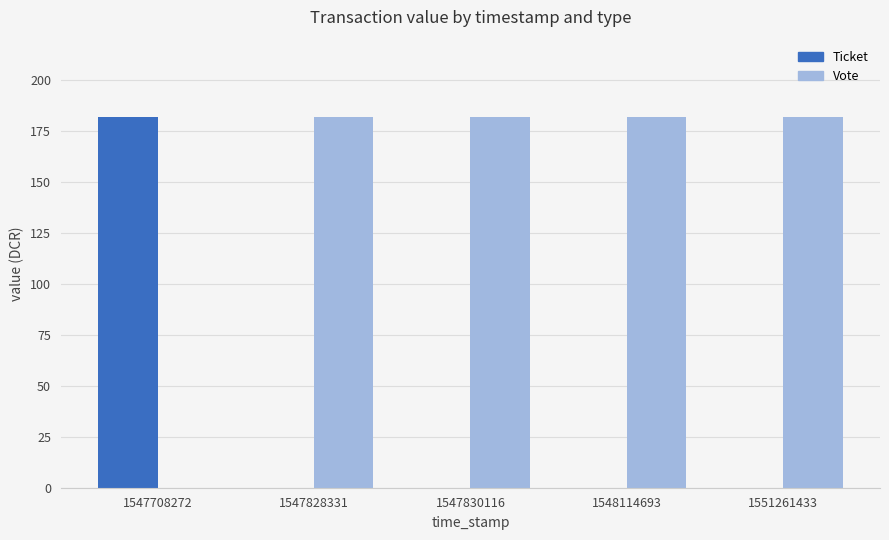

Reading left to right, extract all data points from this chart.

Ticket: 1547708272=182.0	1547828331=0.0	1547830116=0.0	1548114693=0.0	1551261433=0.0
Vote: 1547708272=0.0	1547828331=182.0	1547830116=182.0	1548114693=182.0	1551261433=182.0